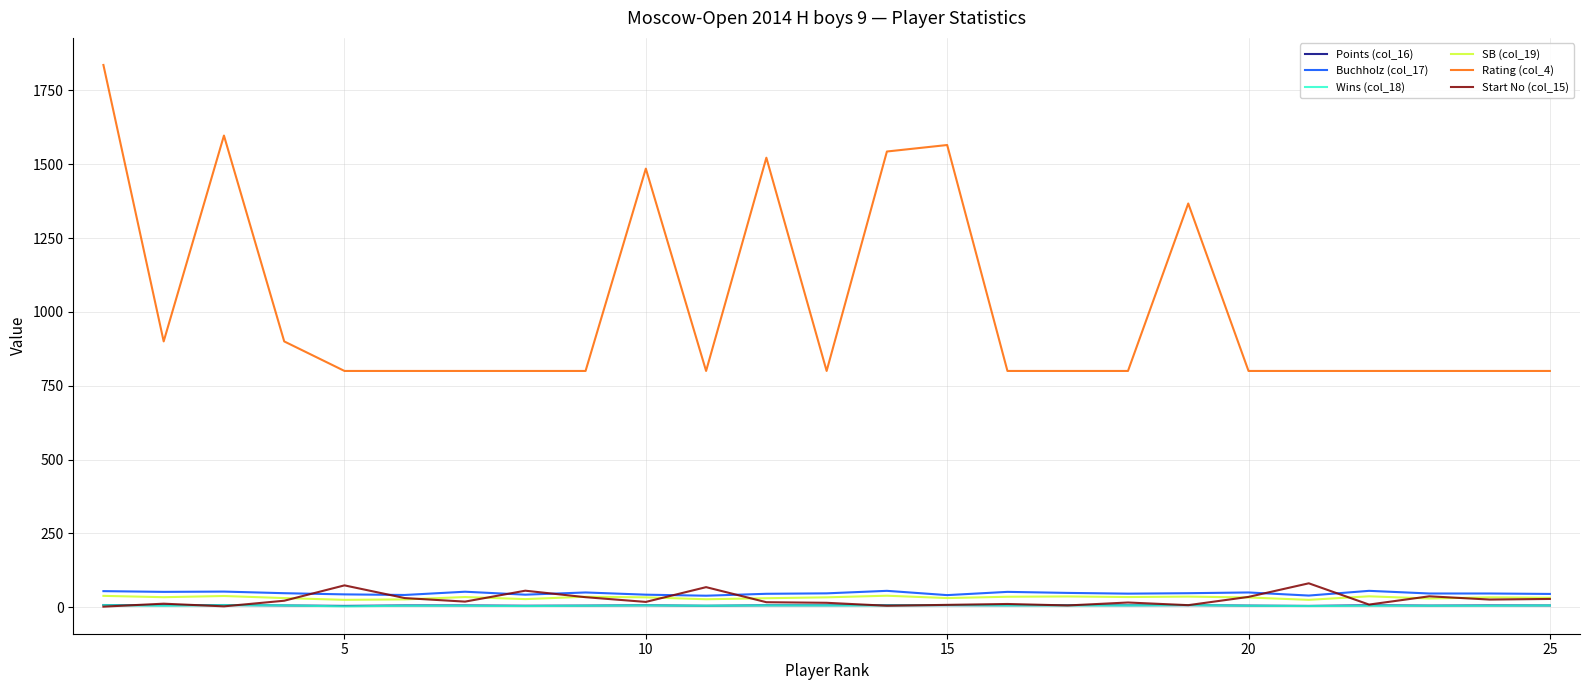

Which series has the largest total across all categories?

Rating (col_4)